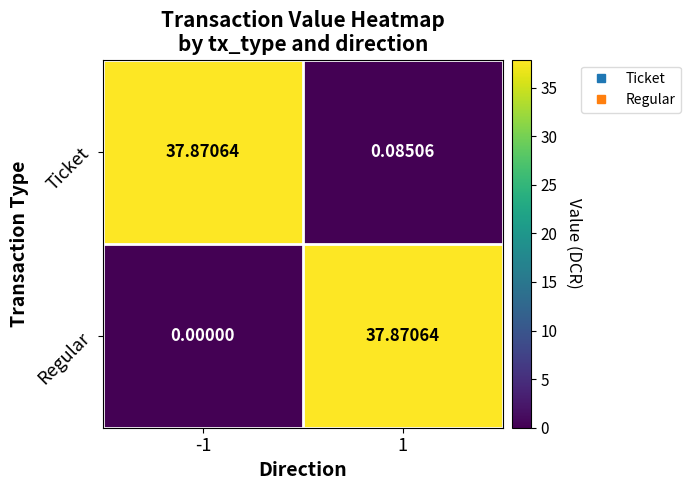

Which series changed the most between -1 and 1?

Regular